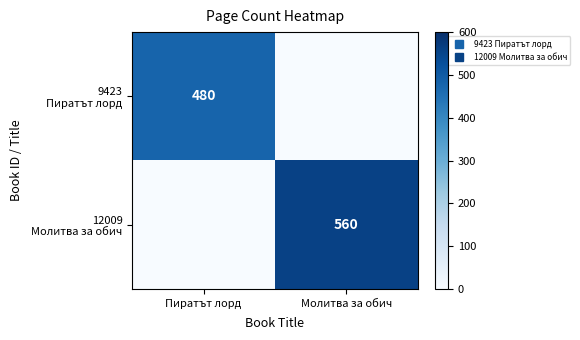

Which series changed the most between Пиратът лорд and Молитва за обич?

12009 Молитва за обич